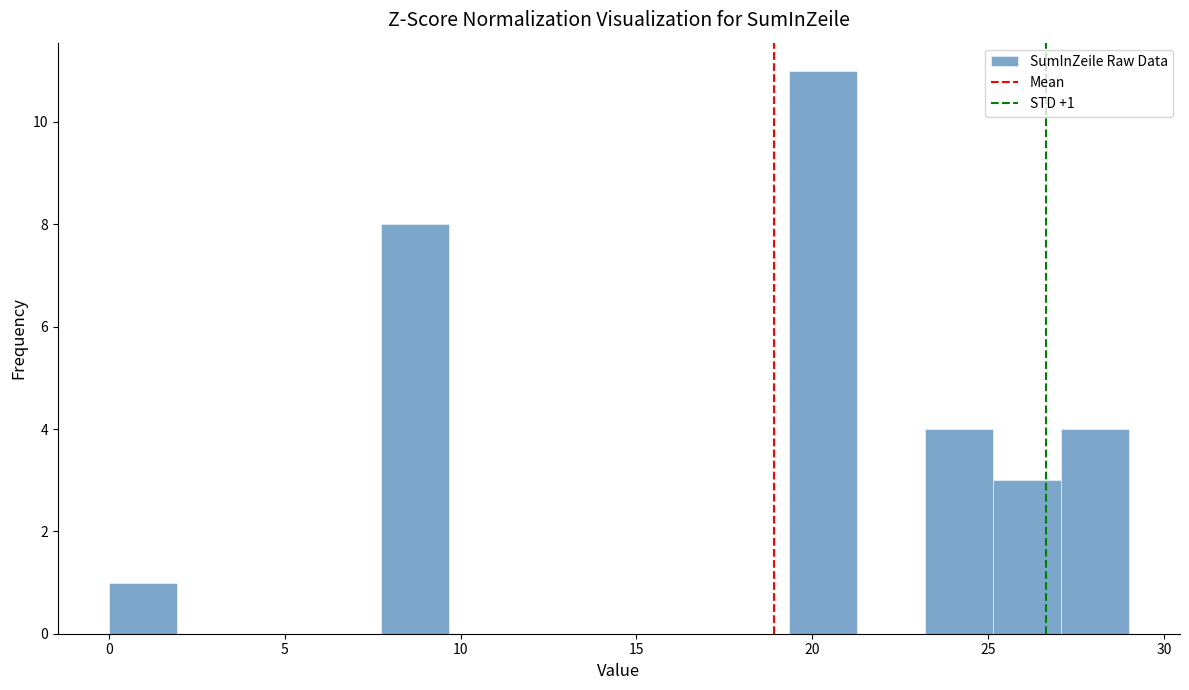

Around what value on the x-axis is the tallest bar? Give the approximate position of its centre, as read against the axis.

20.5